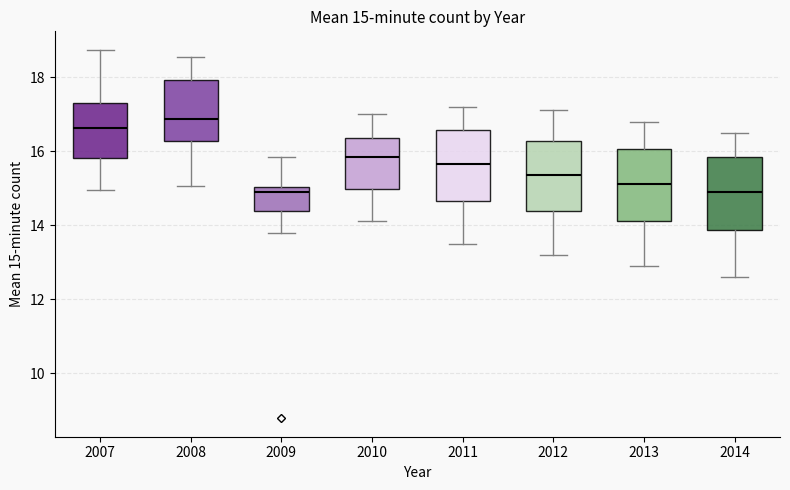

Which box's median line is the highest?

2008